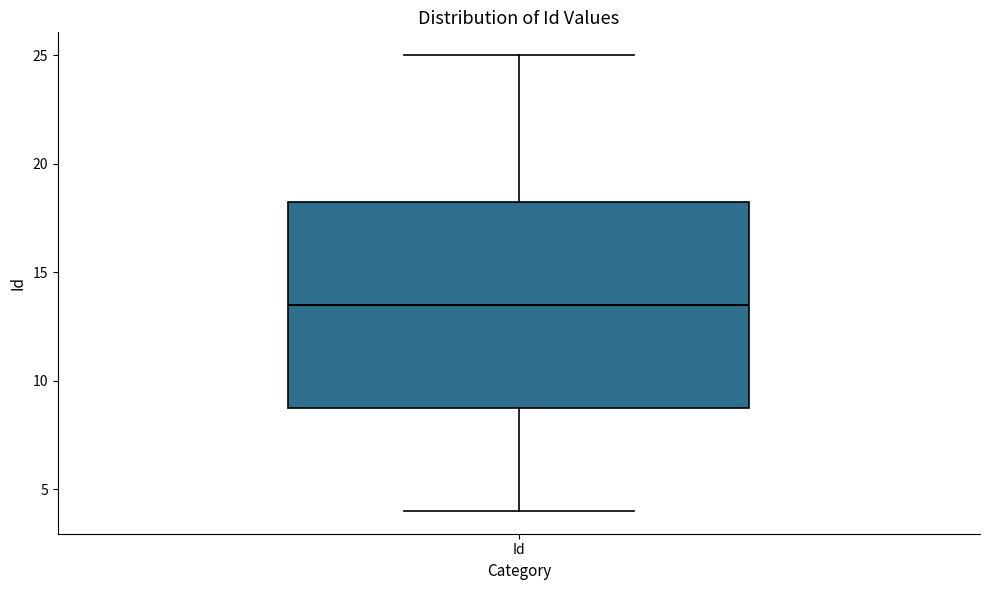

Transcribe this box plot: give where the median line is, the range the box spans, and where the two whiskers end, as read against the y-axis. The values are not printed on the chart, so give them approximately, as read against the axis.

median 13.5, box 9.0 to 18.5, whiskers 4.0 to 25.0